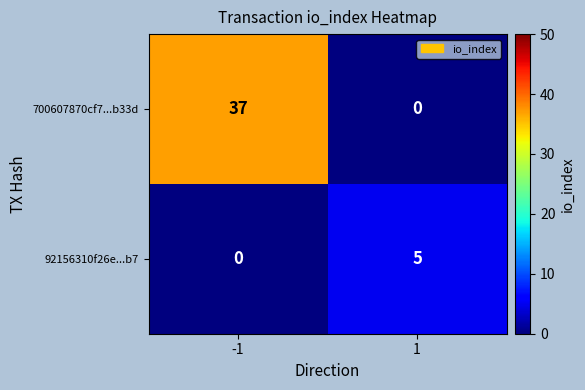

What is the difference between the 700607870cf7...b33d values at -1 and 1?

37